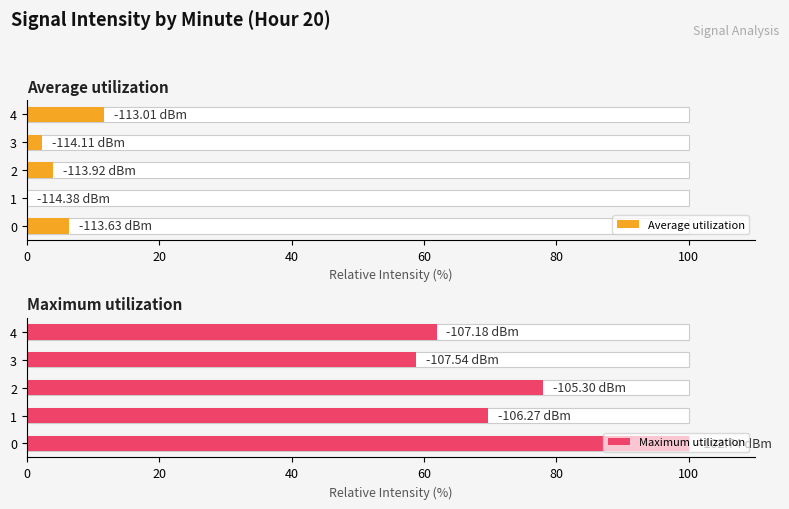

What is the value of the Maximum utilization bar at the 2nd from the left?

69.7